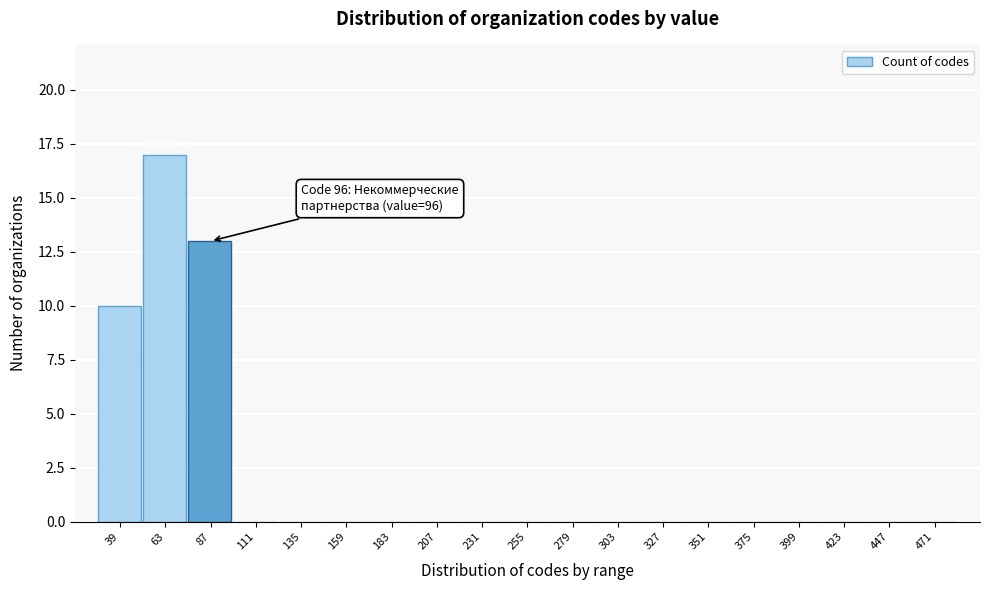

Reading left to right, what are all the values shown in this chart?

39=10	63=17	87=13	111=0	135=0	159=0	183=0	207=0	231=0	255=0	279=0	303=0	327=0	351=0	375=0	399=0	423=0	447=0	471=0